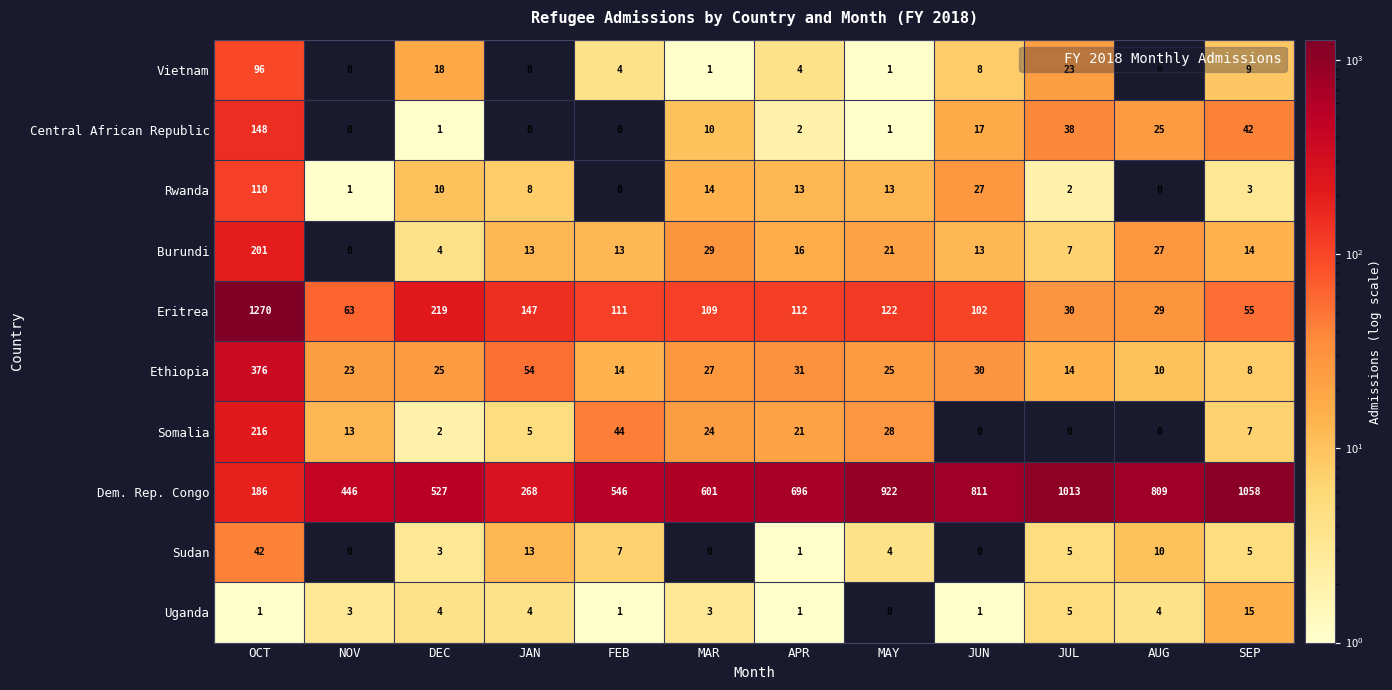

Where does the Rwanda series first go above 10?

OCT